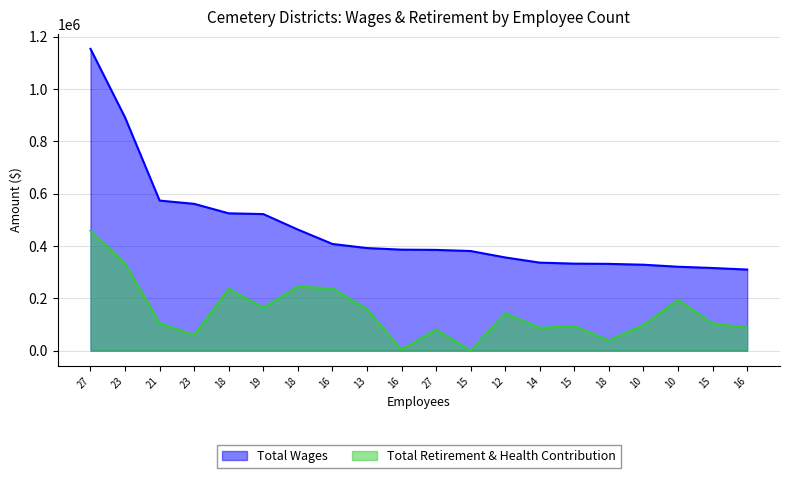

List the series in order of their overall mean, highest first.

Total Wages, Total Retirement & Health Contribution